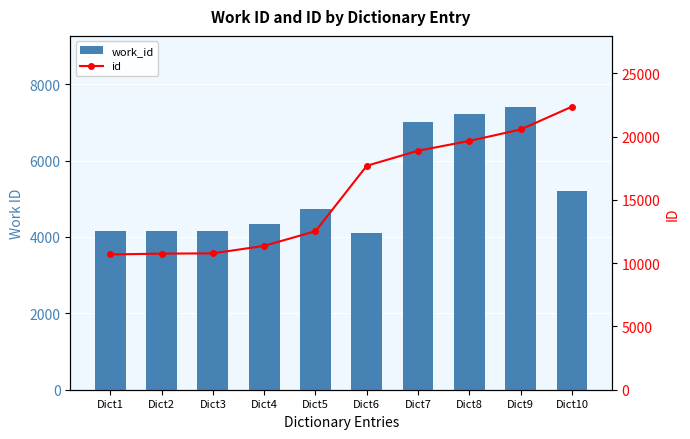

What is the value of the work_id bar at the 4th from the left?

4341